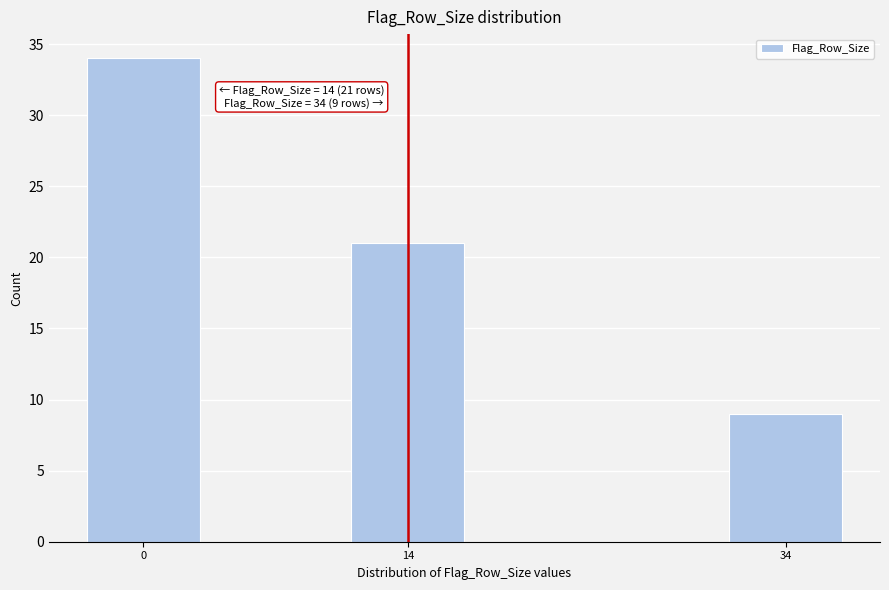

Reading left to right, transcribe all the data shown in this chart.

0=34	14=21	34=9